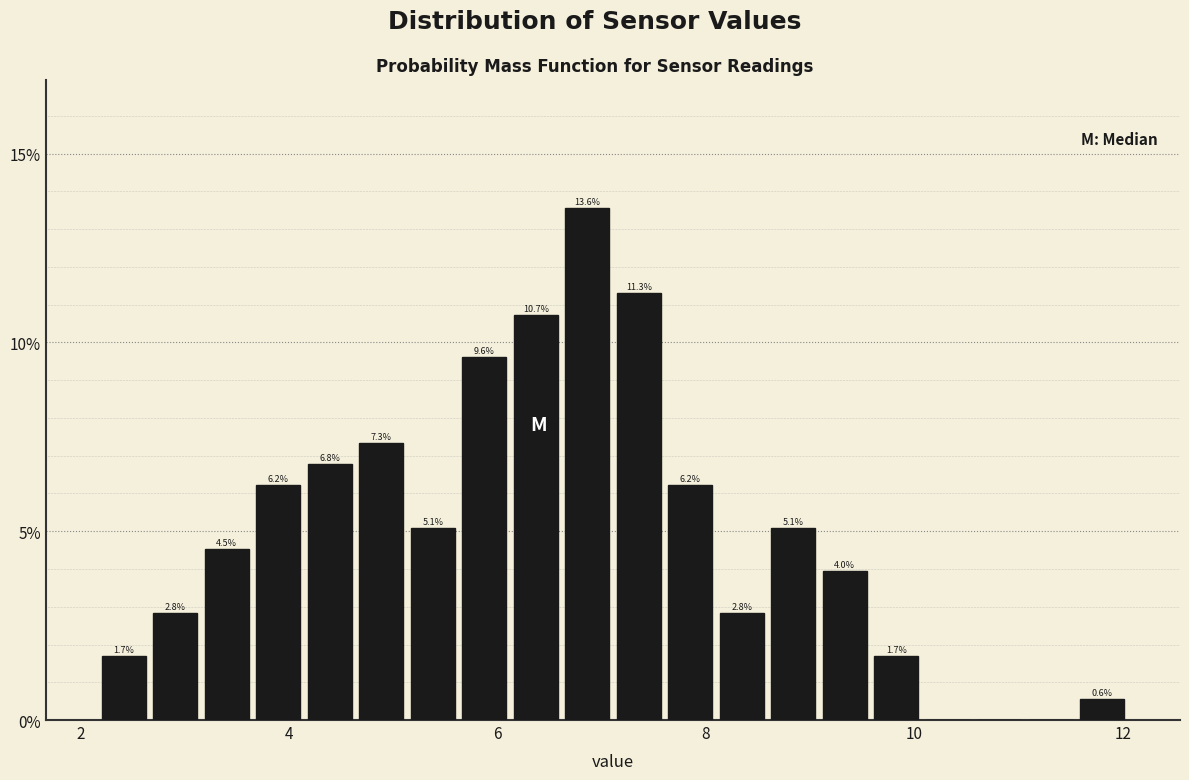

Around what value on the x-axis is the tallest bar? Give the approximate position of its centre, as read against the axis.

6.8